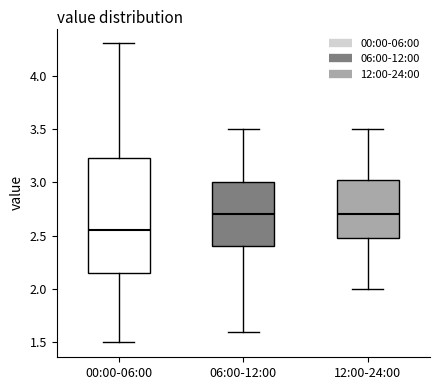

Where does the upper whisker of the box for 06:00-12:00 end on the y-axis? The values are not printed on the chart, so give them approximately, as read against the axis.

3.50